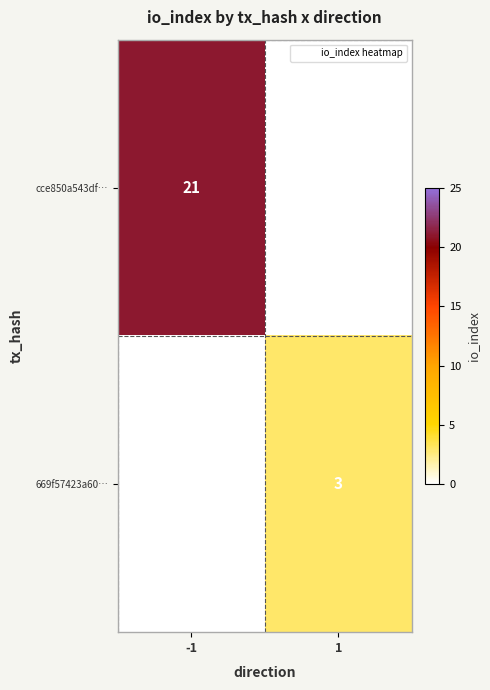

Rank the series at 1 from highest to lowest value.

669f57423a60…, cce850a543df…